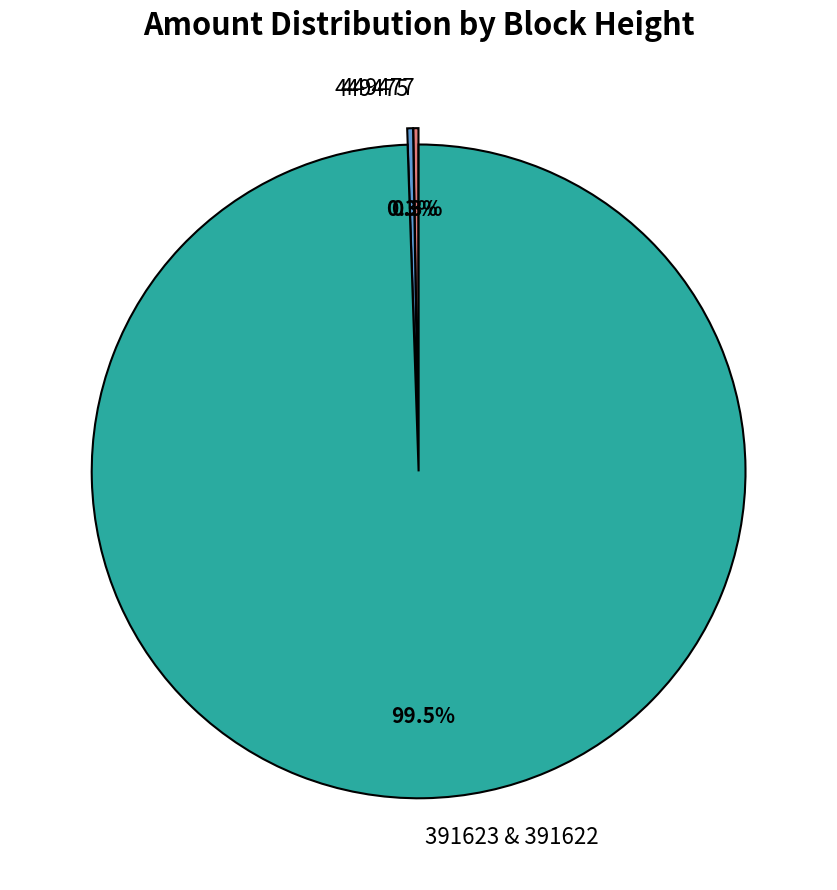

Do 449475 and 391623 & 391622 together represent more than half of the pie?

Yes